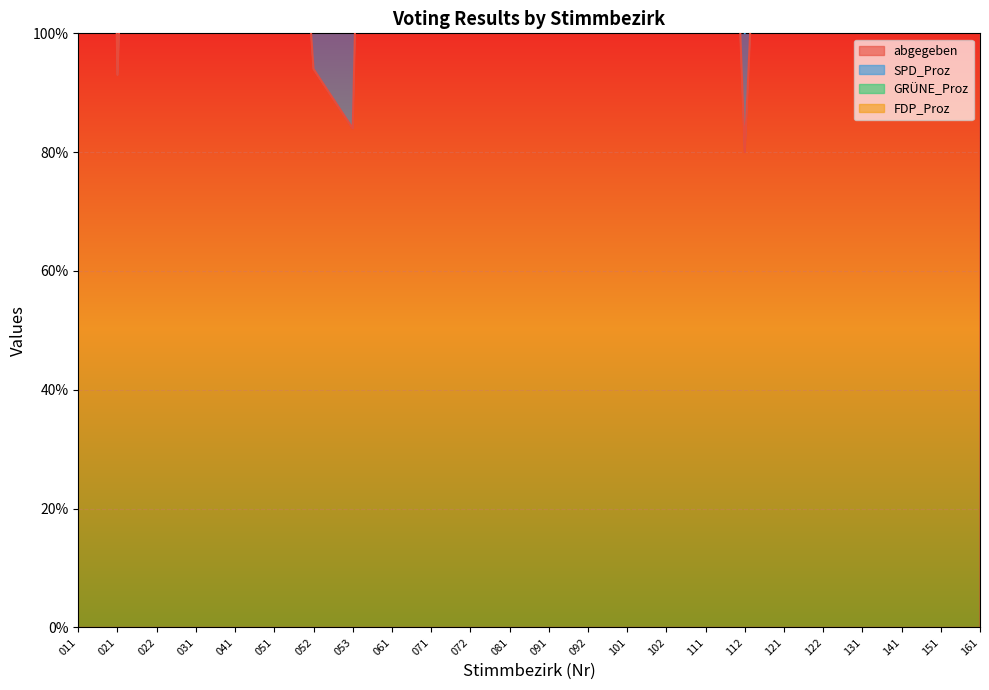

Reading right to left, what are all the values shown in this chart?

abgegeben: 265.0	299.0	320.0	312.0	146.0	226.0	80.0	255.0	121.0	249.0	112.0	220.0	392.0	108.0	267.0	369.0	84.0	94.0	191.0	323.0	409.0	278.0	93.0	459.0
SPD_Proz: 30.6	37.5	36.4	32.9	13.2	17.2	20.0	24.2	10.9	37.0	14.9	12.8	29.9	29.0	28.5	25.2	18.1	12.1	15.1	16.0	14.2	16.2	18.5	18.5
GRÜNE_Proz: 14.2	7.9	8.9	3.7	6.2	6.3	12.5	9.1	13.4	13.8	21.5	5.2	2.6	6.5	9.1	4.4	7.2	1.1	3.2	6.1	5.0	5.5	9.8	4.5
FDP_Proz: 1.9	1.4	1.9	3.0	2.1	1.4	0.0	2.4	1.7	4.1	0.0	3.3	3.4	0.9	6.1	0.3	3.6	0.0	3.8	0.0	1.0	3.0	2.2	1.4